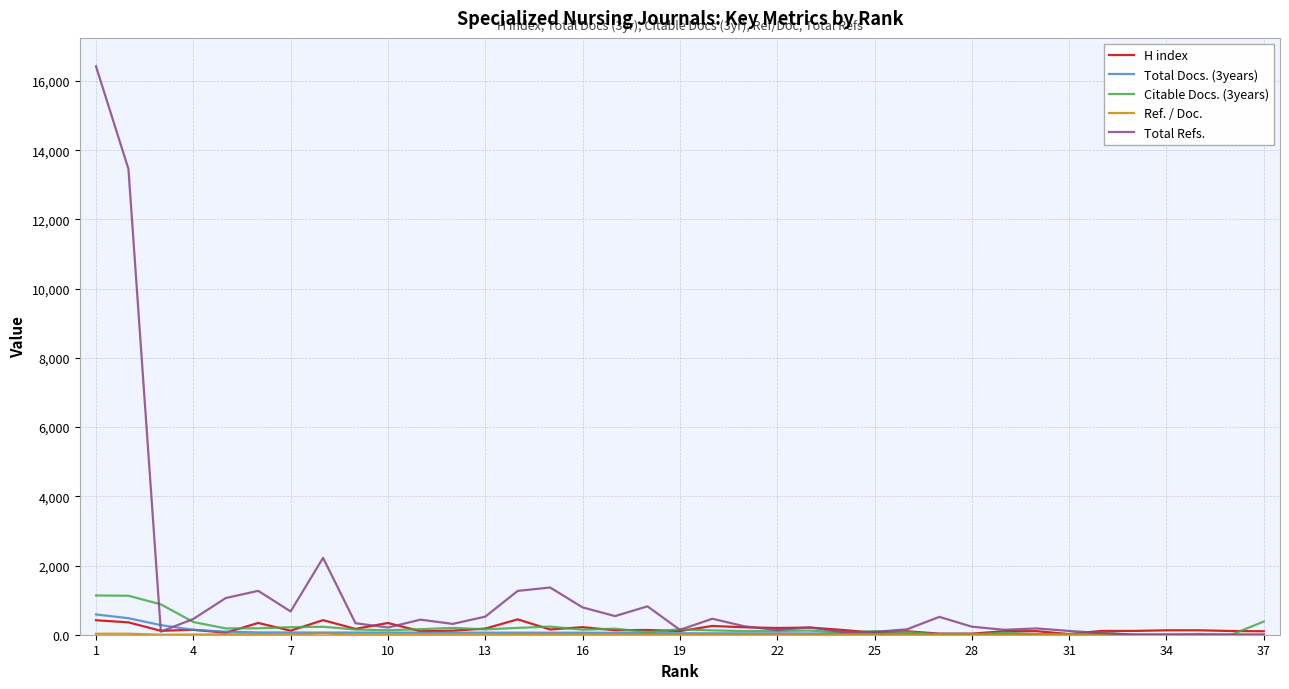

Which series has the widest spread of values?

Total Refs.